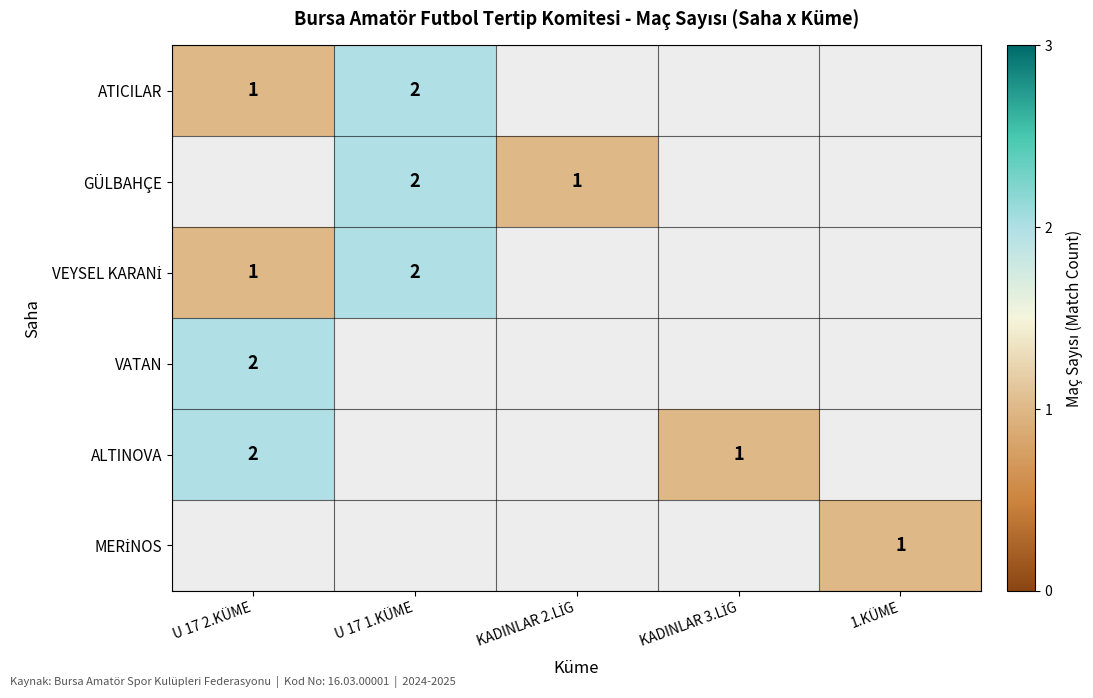

At how many categories does at least one series exceed 1?

2